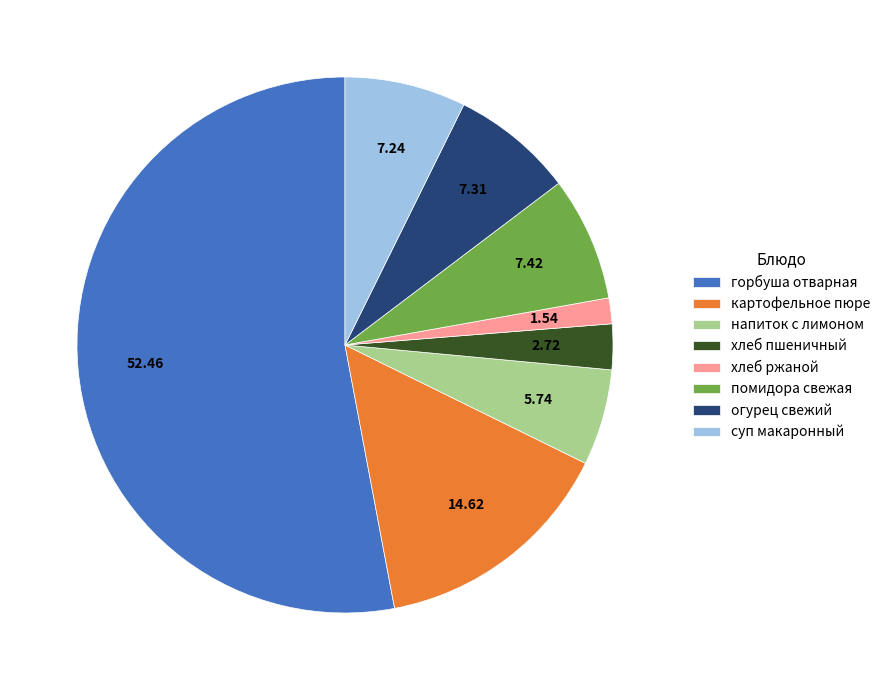

Between хлеб пшеничный and хлеб ржаной, which is larger?

хлеб пшеничный